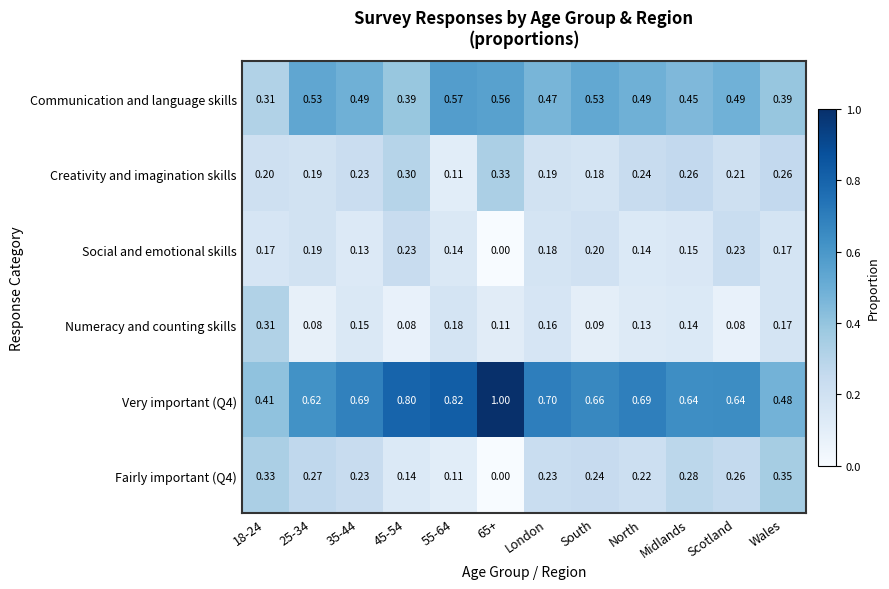

What is the total value across all series at North?

1.9